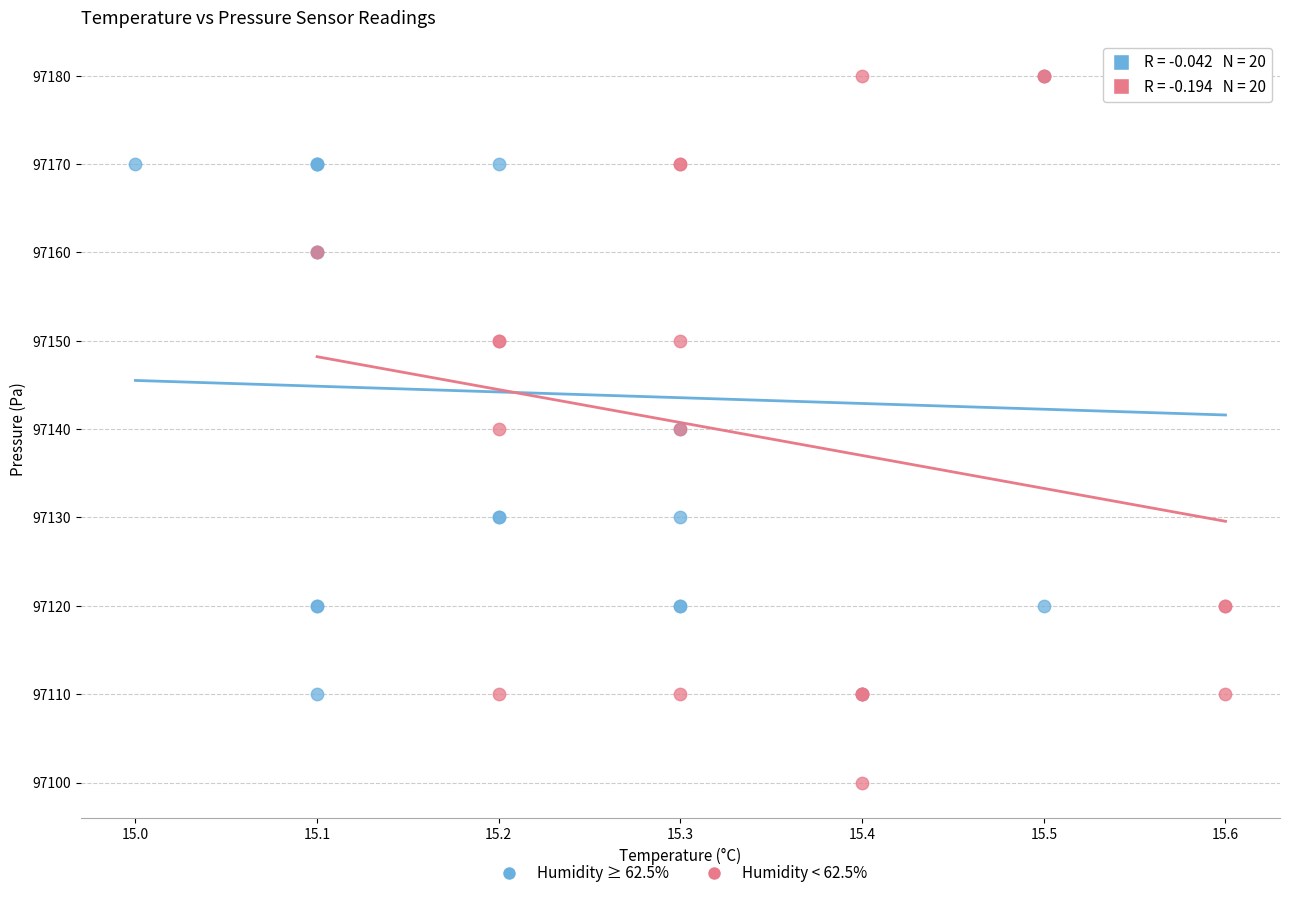

Which series reaches the minimum Y coordinate?

Humidity < 62.5%